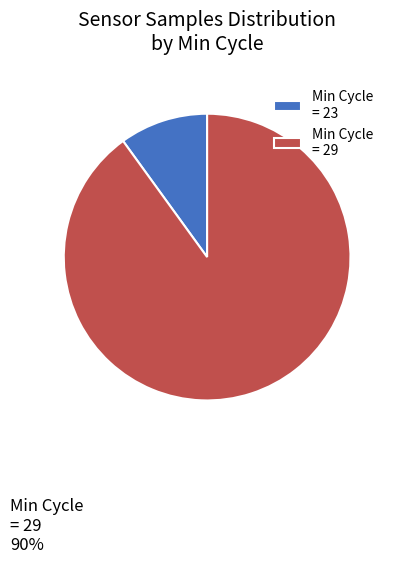

Is the sum of Min Cycle = 23 and Min Cycle = 29 greater than half?

Yes